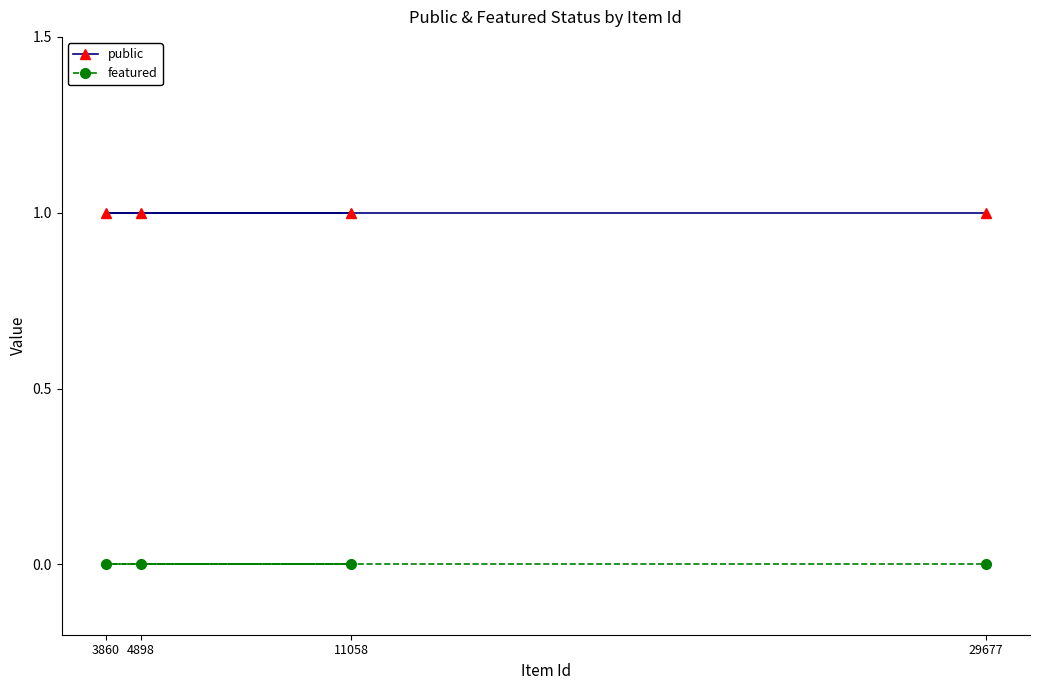

Which series has the widest spread of values?

public